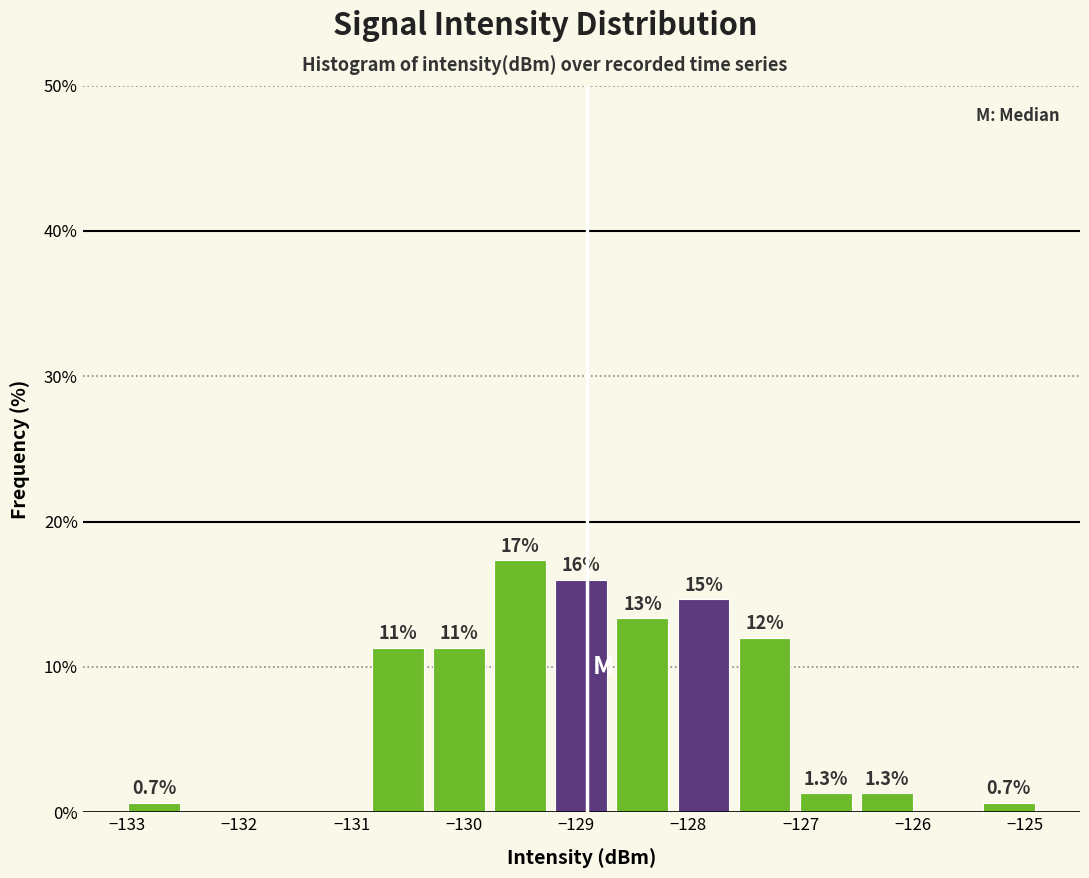

Which range on the x-axis has the tallest bar?

-129.8 to -129.2